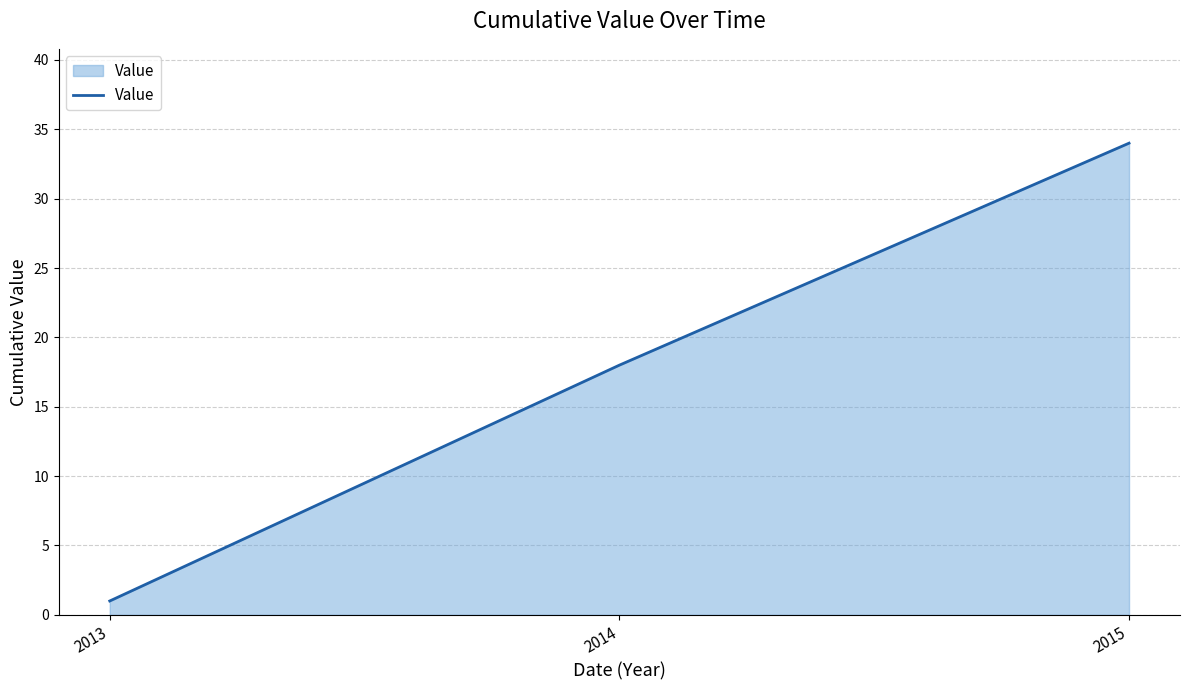

What is the sum of the values at 2014 and 2013?

19